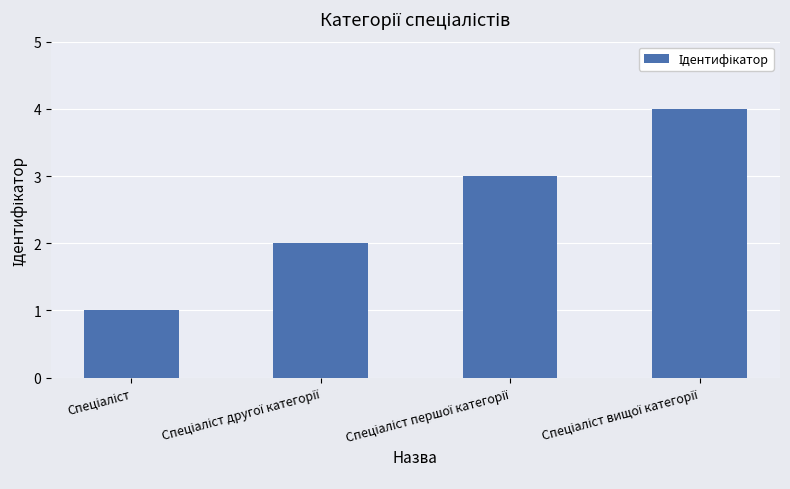

What is the sum of all values?

10